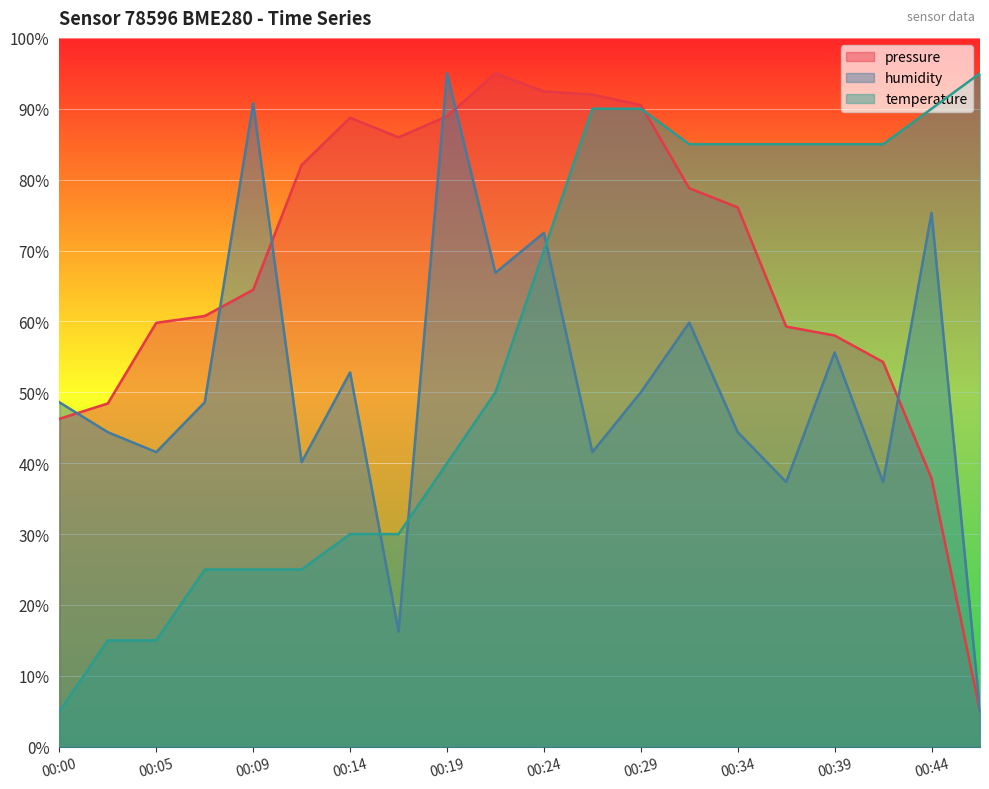

How many lines are shown in the chart?

3